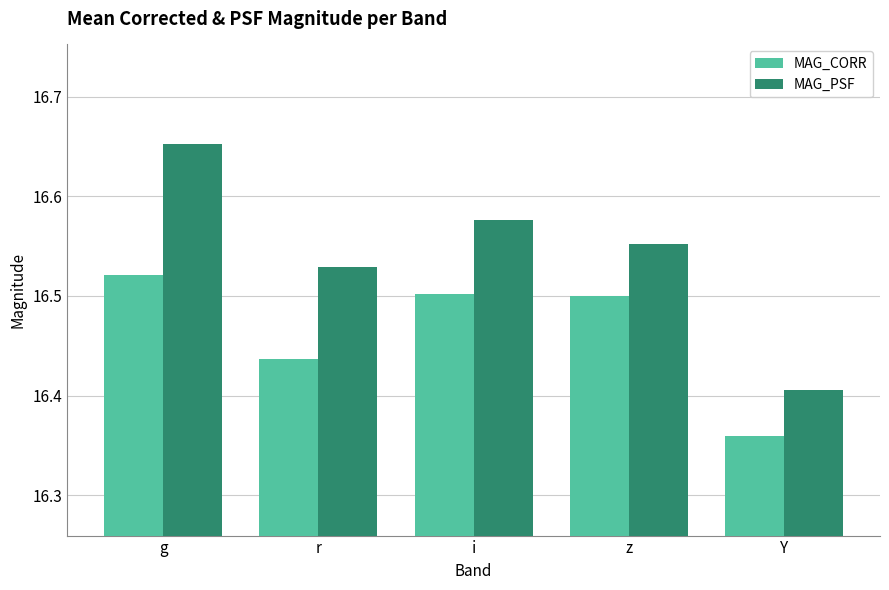

Between g and r, which series saw the biggest shift?

MAG_PSF